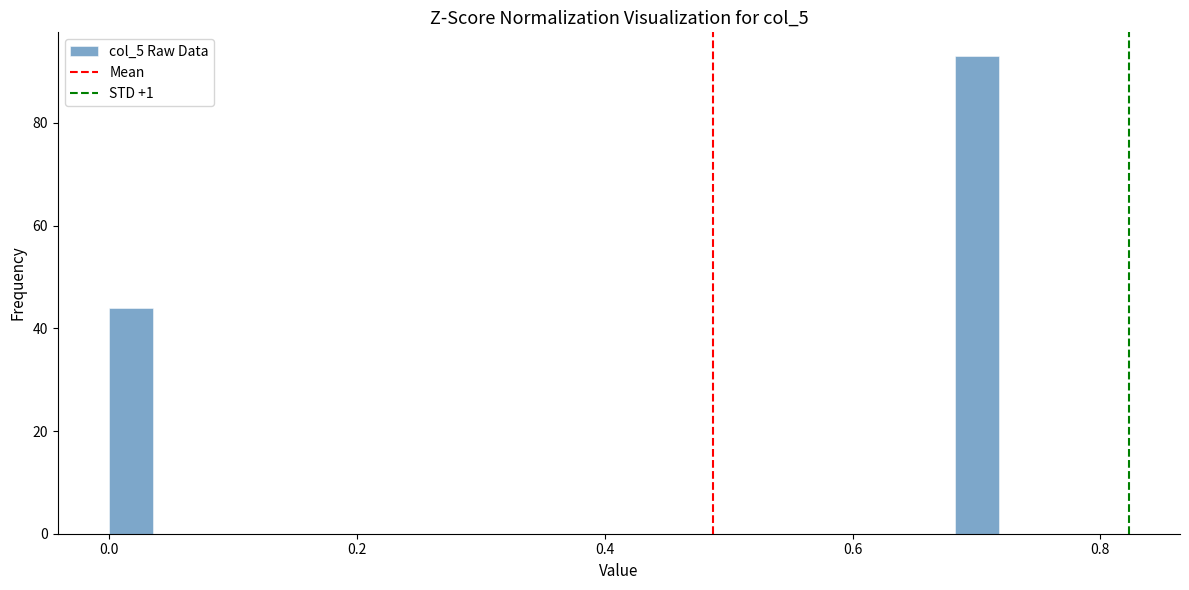

Around what value on the x-axis is the tallest bar? Give the approximate position of its centre, as read against the axis.

0.70